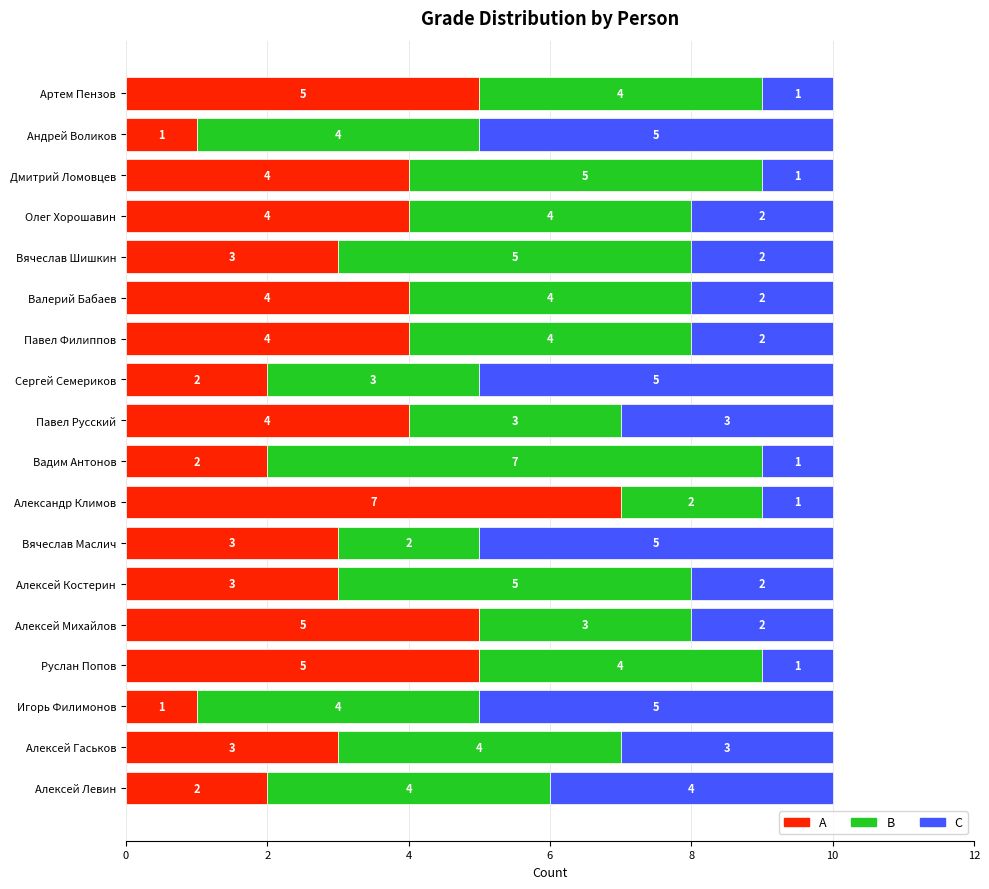

The value of A at Артем Пензов is 7. True or false?

False